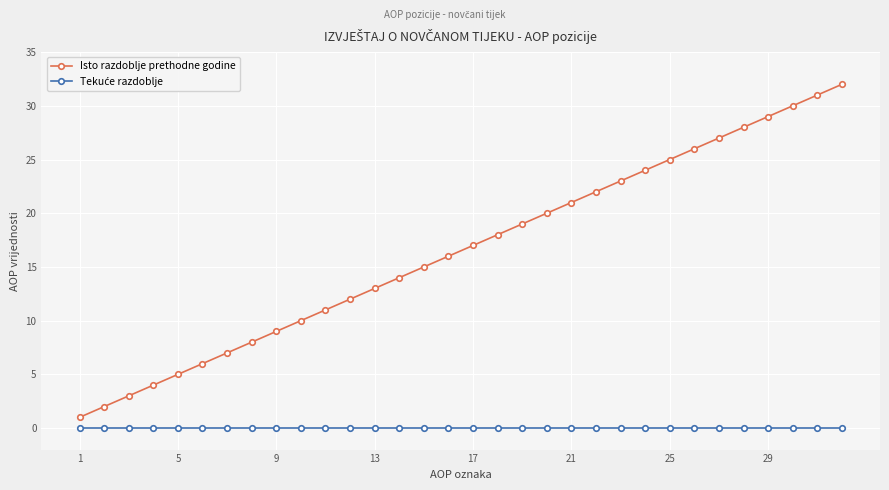

Which series has the largest total across all categories?

Isto razdoblje prethodne godine